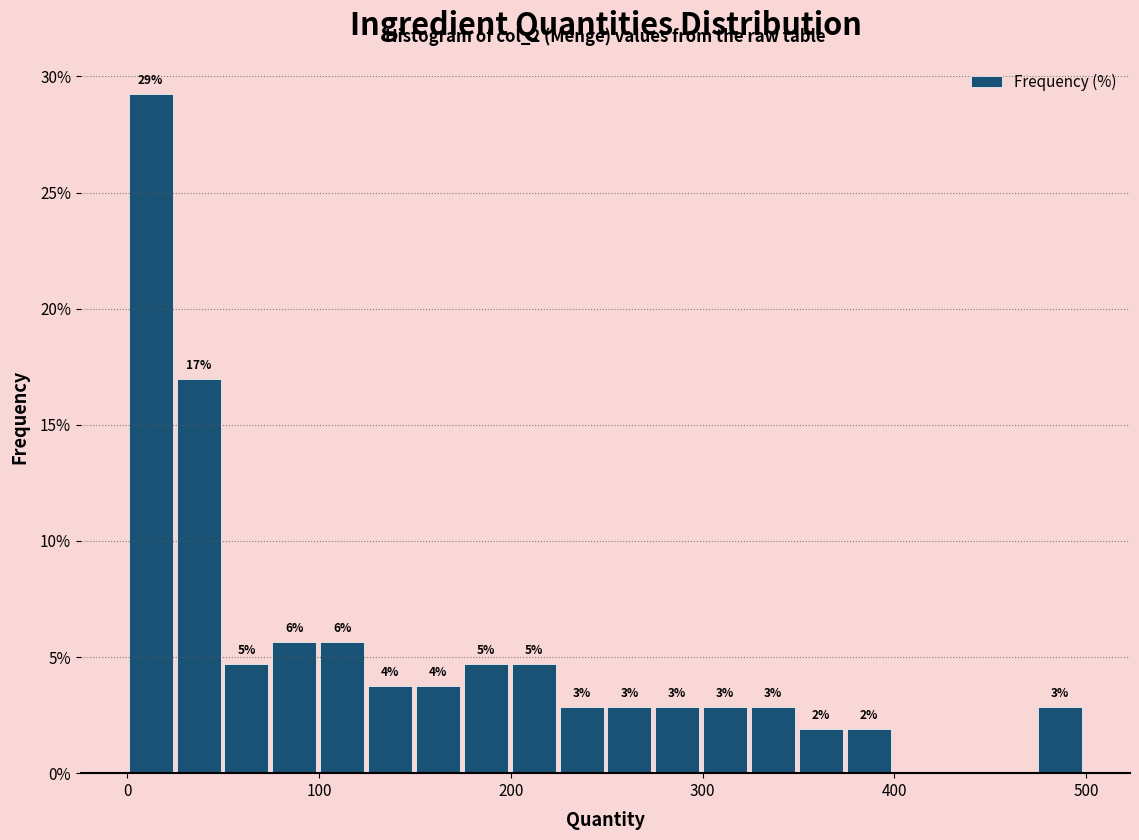

Around what value on the x-axis is the tallest bar? Give the approximate position of its centre, as read against the axis.

10